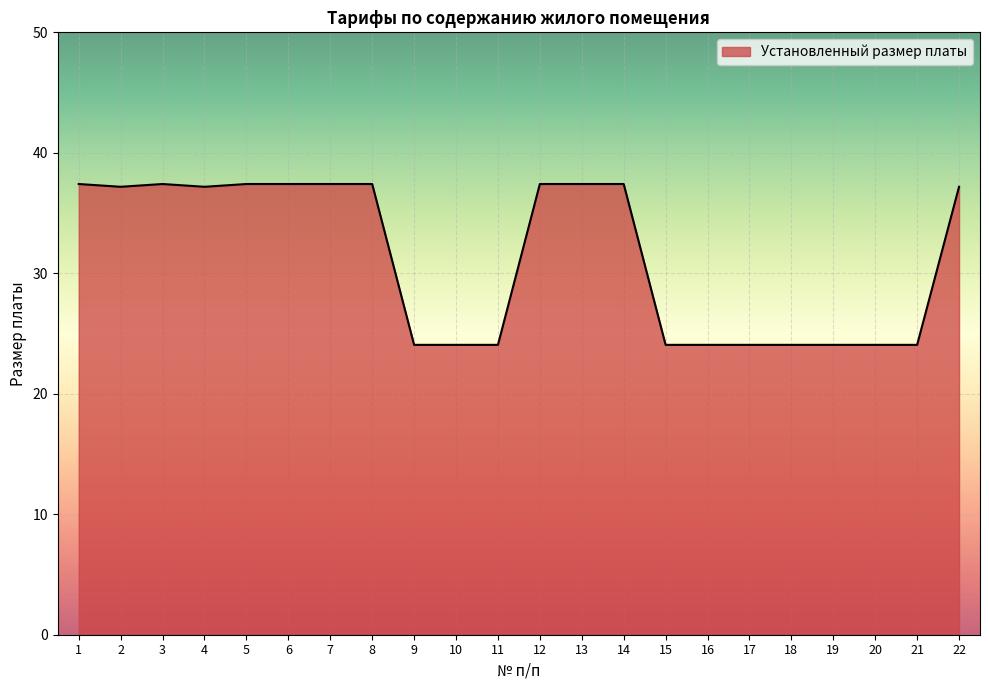

At which label does the data first exceed 37?

1